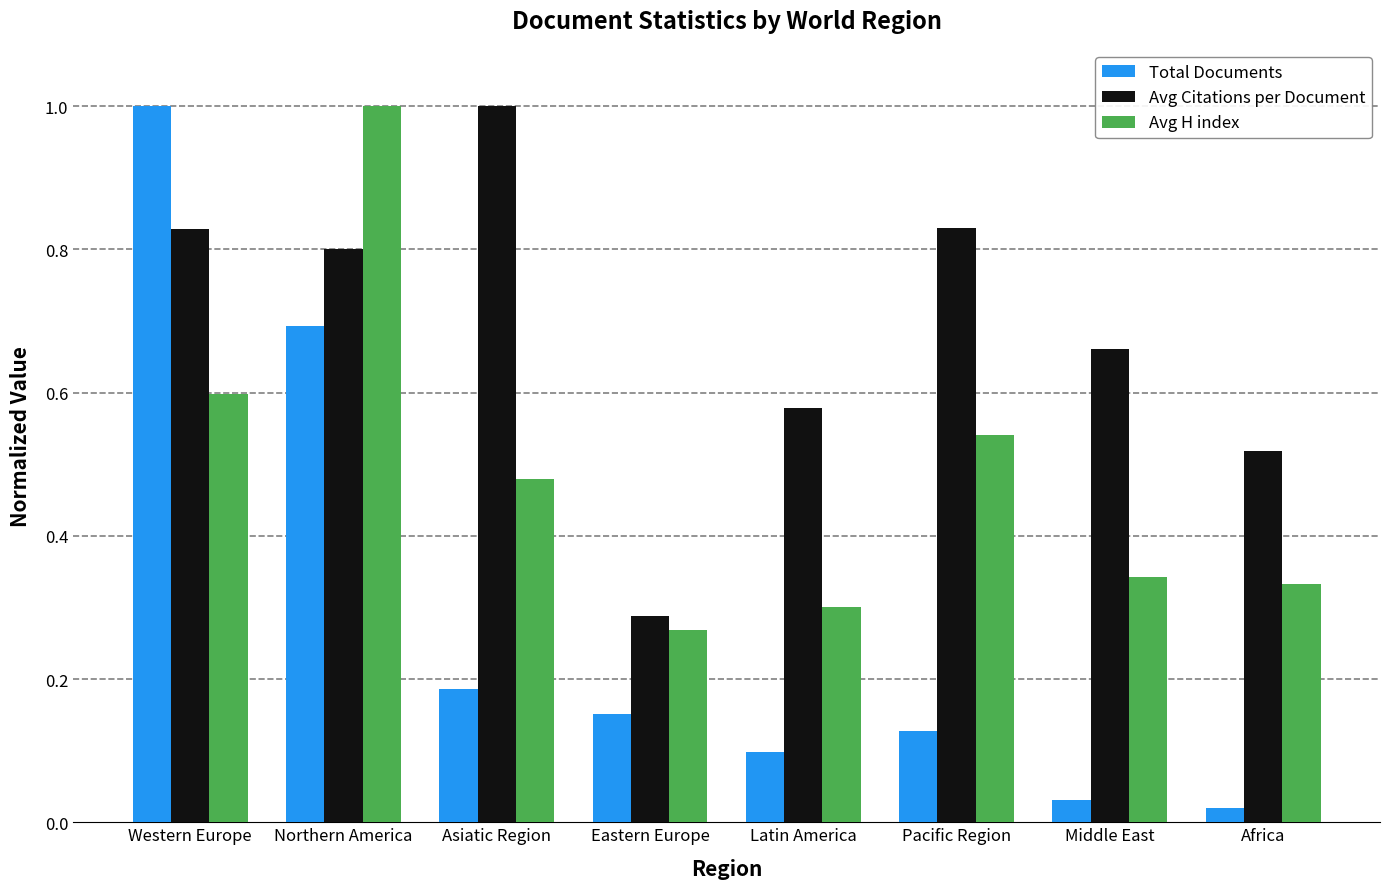

What is the maximum value shown in the chart?

1.0